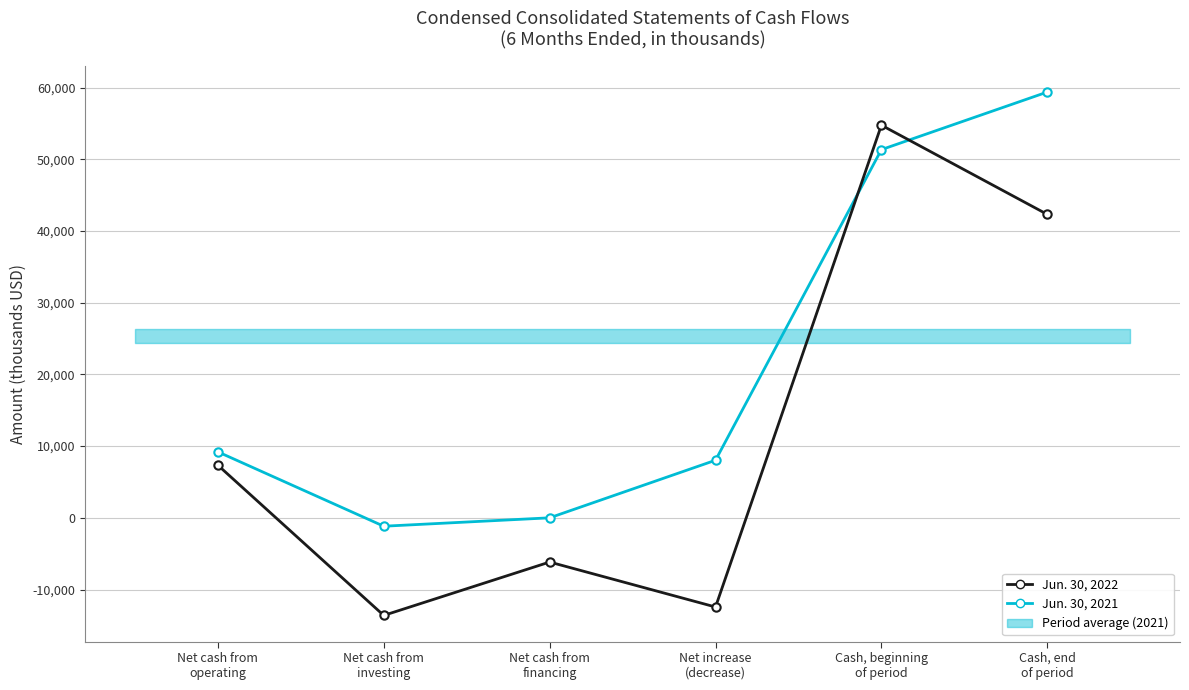

What is the difference between the highest and lowest values at Net cash from
operating?

1863